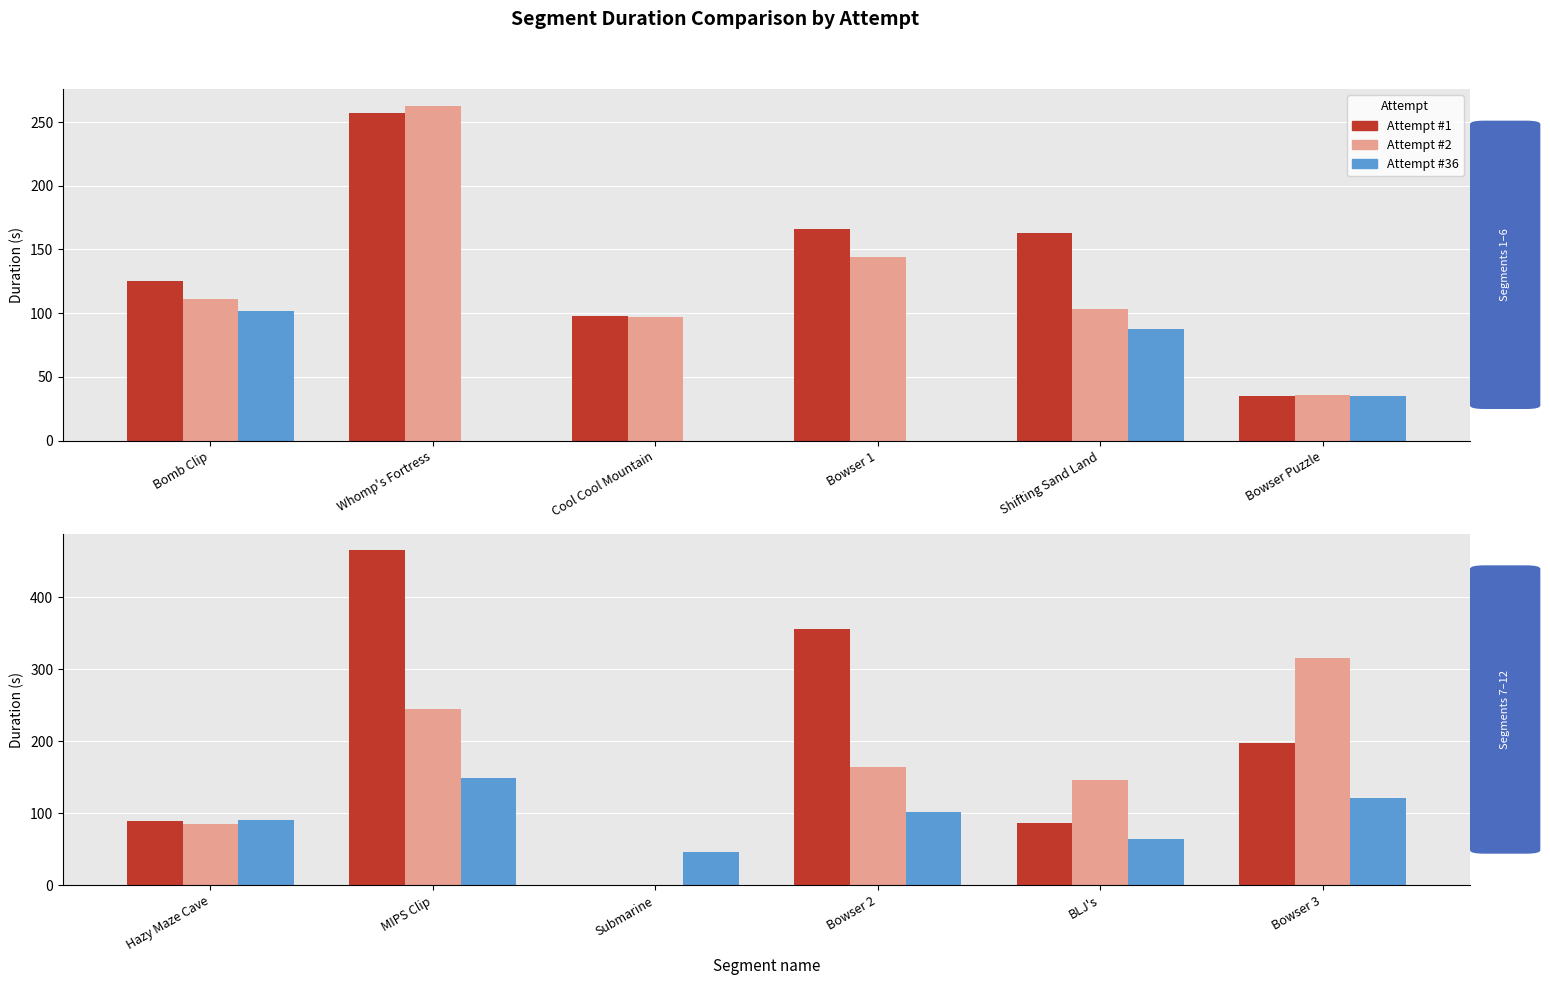

What position from the left is Submarine?

3